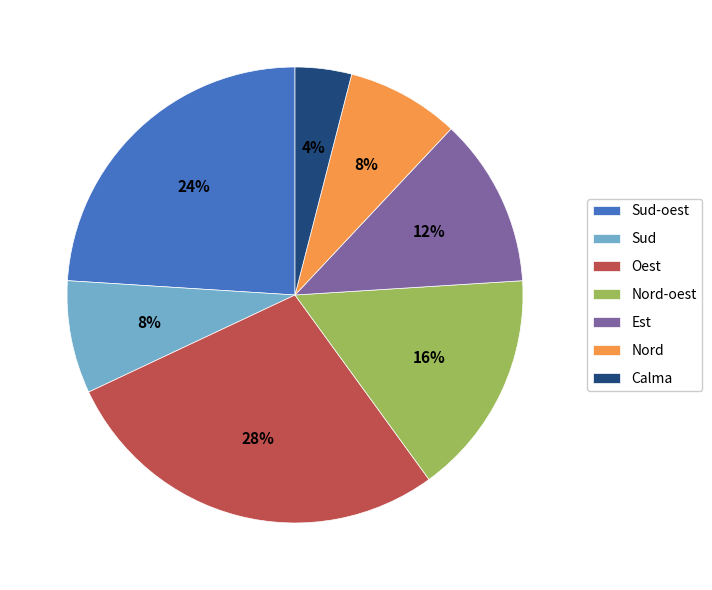

Is there a majority slice in this chart?

No